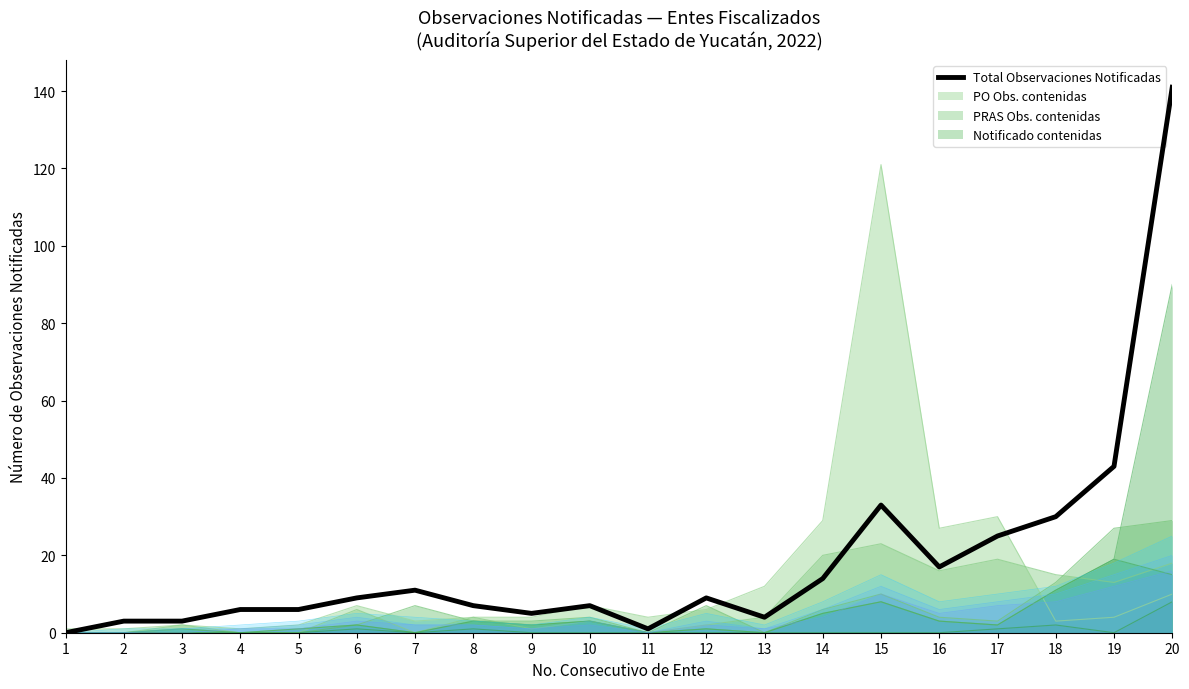

What is the maximum value shown in the chart?

141